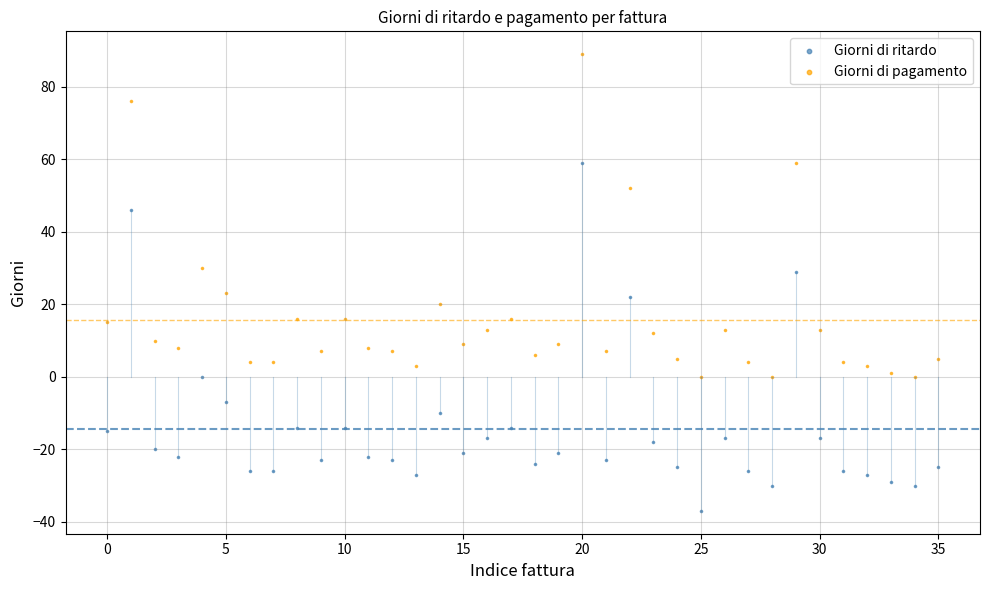

What are all the series names shown in the legend?

Giorni di ritardo, Giorni di pagamento